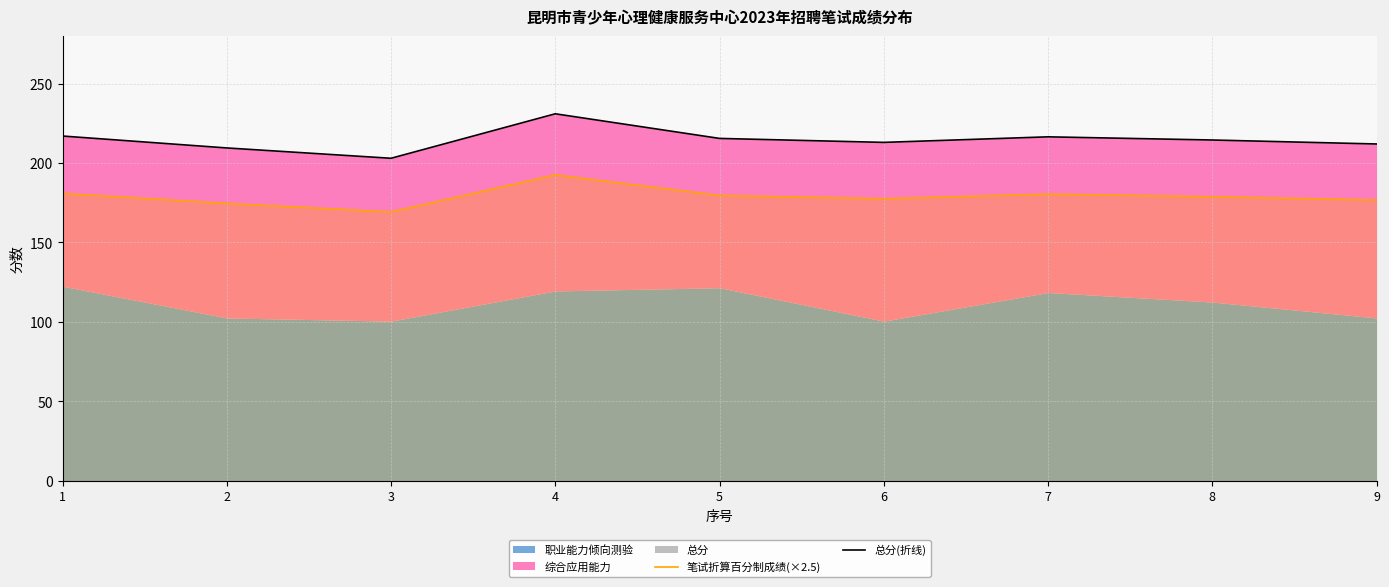

Which series has the largest range (max minus min)?

总分(折线)